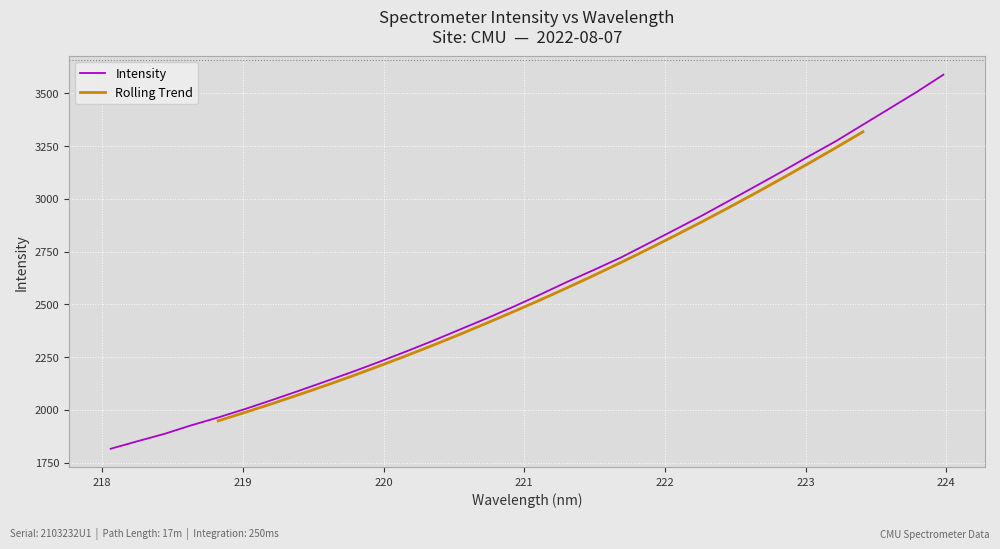

Between 218.8244 and 220.1623, which is larger?

220.1623